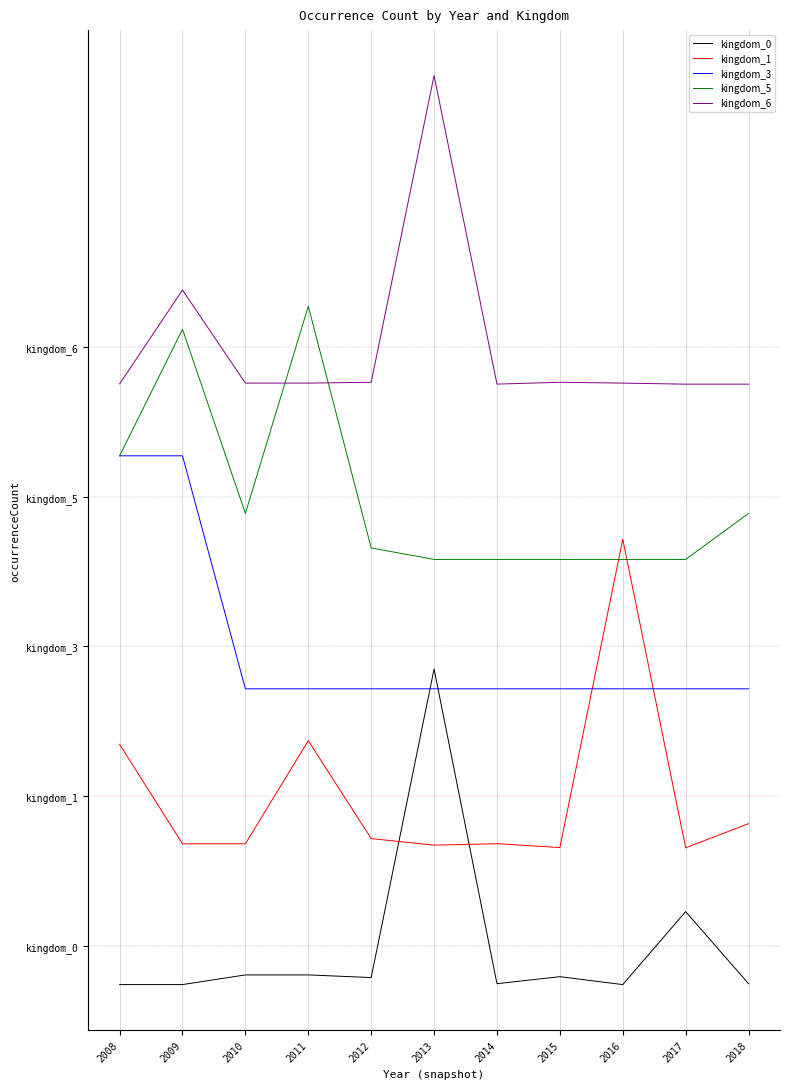

Rank the categories by kingdom_6 value from highest to lowest.

2013, 2009, 2012, 2015, 2010, 2011, 2016, 2008, 2014, 2017, 2018